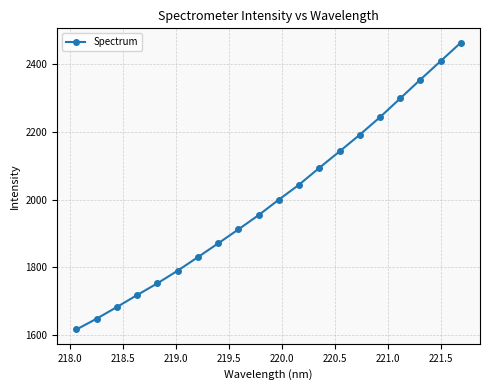

True or false: the data has more than 2 interior local peaks.

False